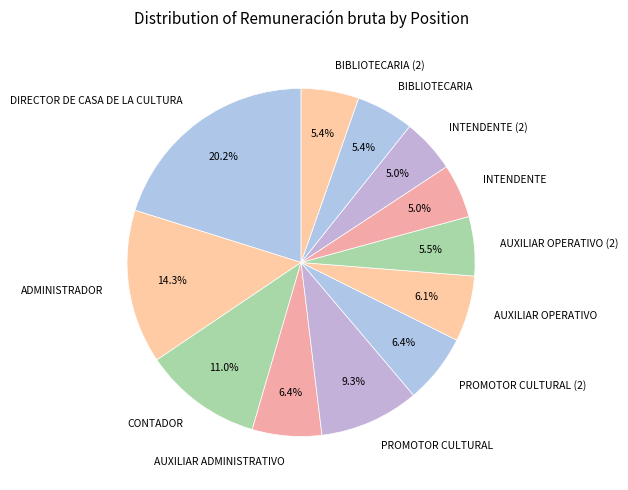

To the nearest percent, what is the average slice percentage?

8%